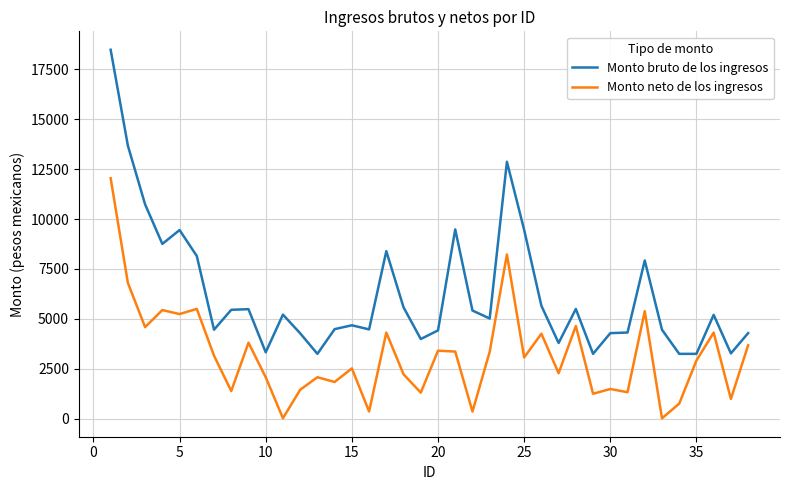

Which series has the largest total across all categories?

Monto bruto de los ingresos